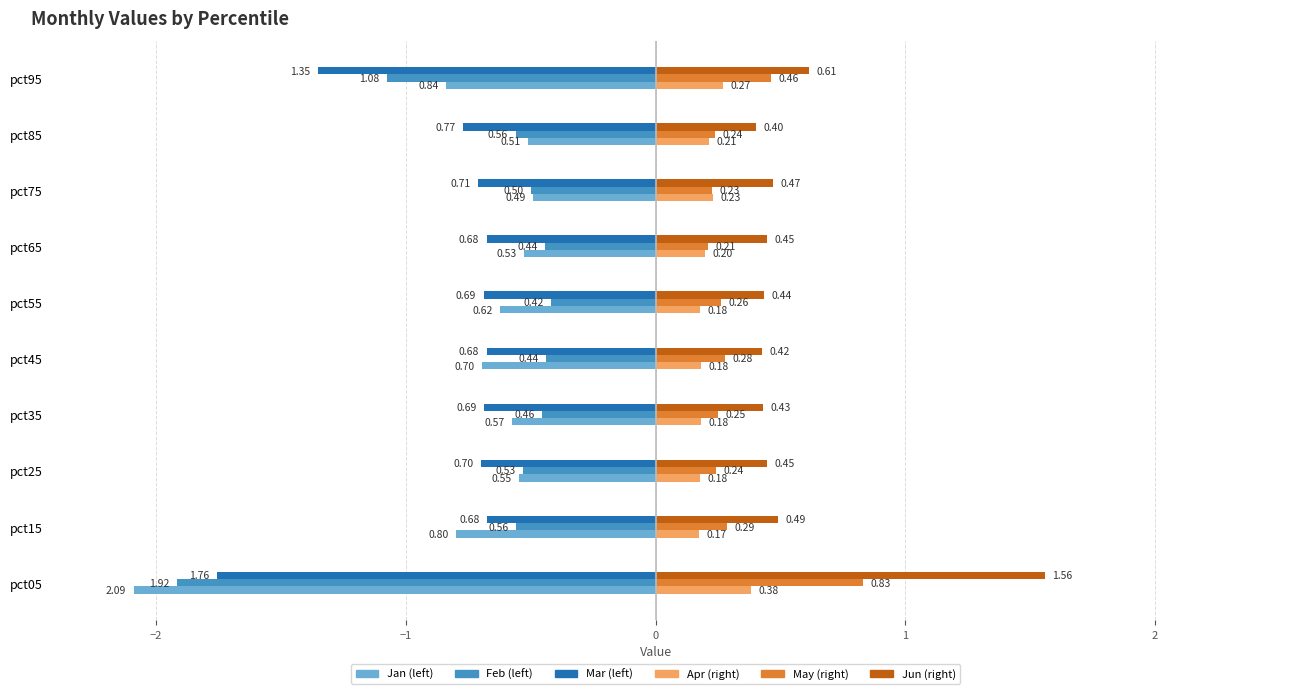

At which category is the sum across all series the highest?

pct75